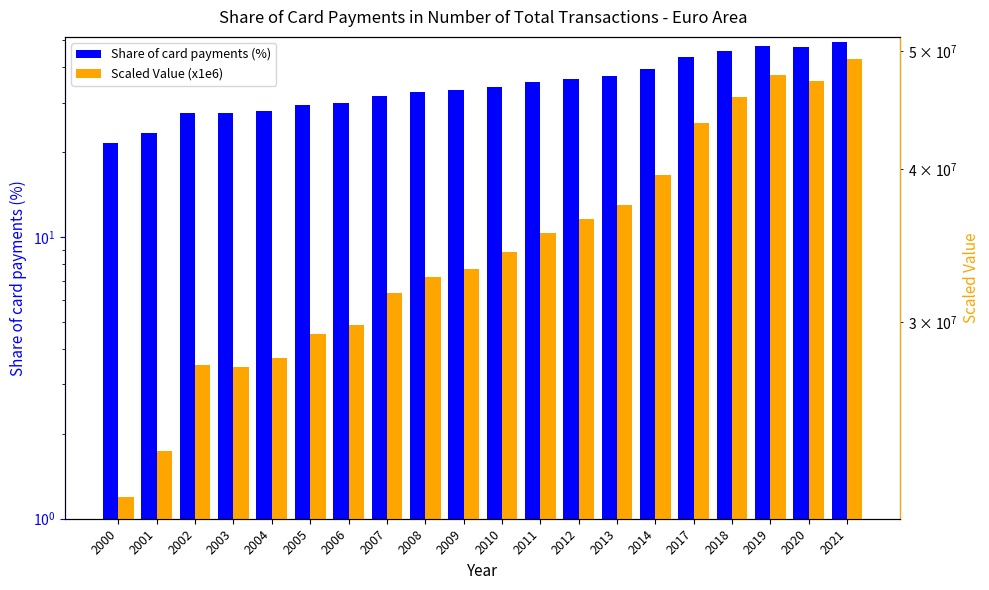

Does the chart contain stacked bars?

No